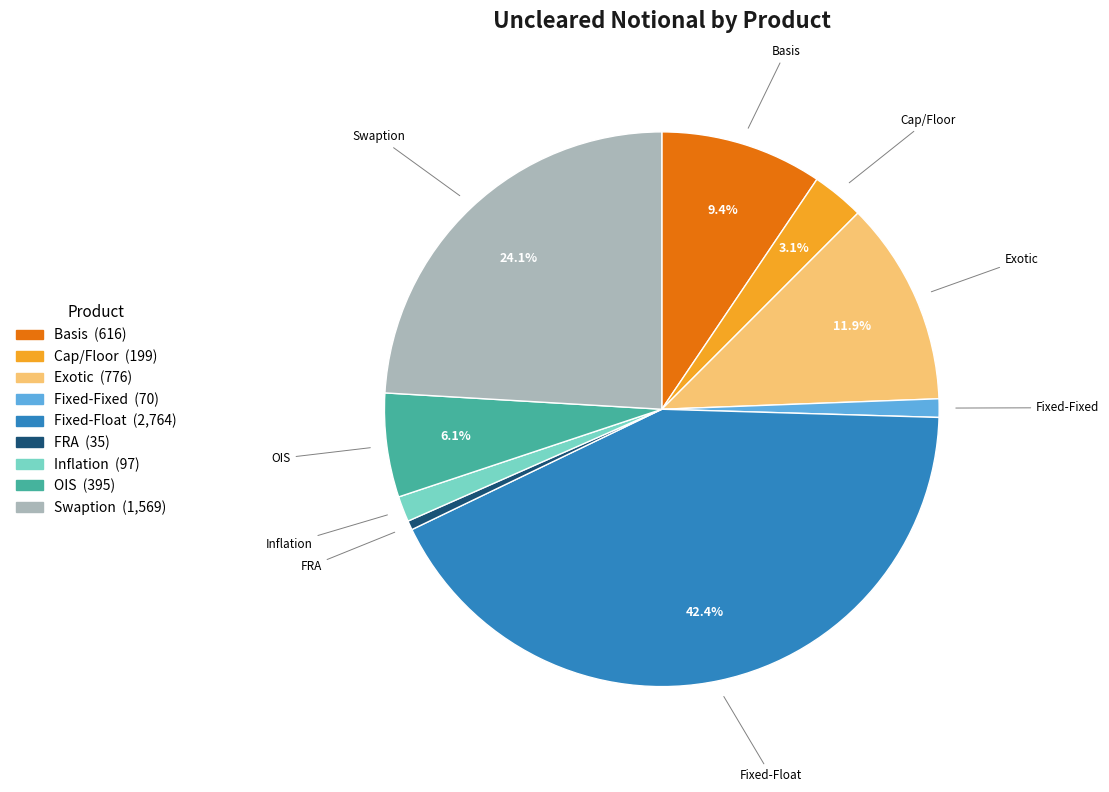

To the nearest percent, what is the difference between the largest and smallest slice percentages?

42%